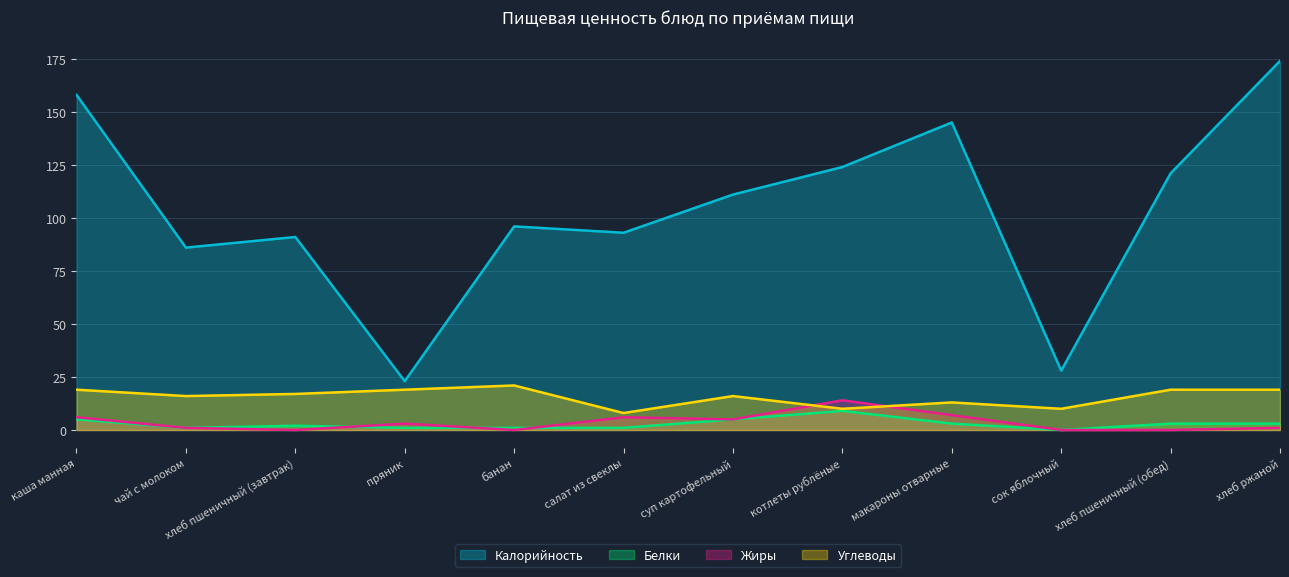

True or false: Жиры and Углеводы cross at least once.

True